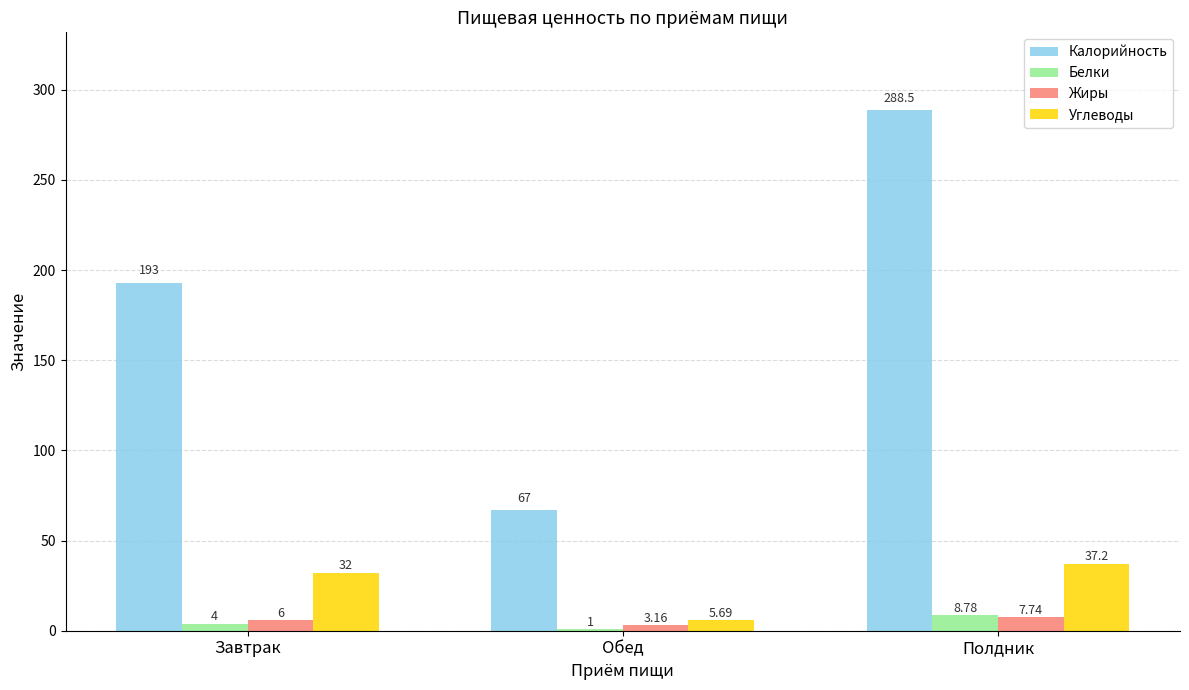

Which series has the largest range (max minus min)?

Калорийность